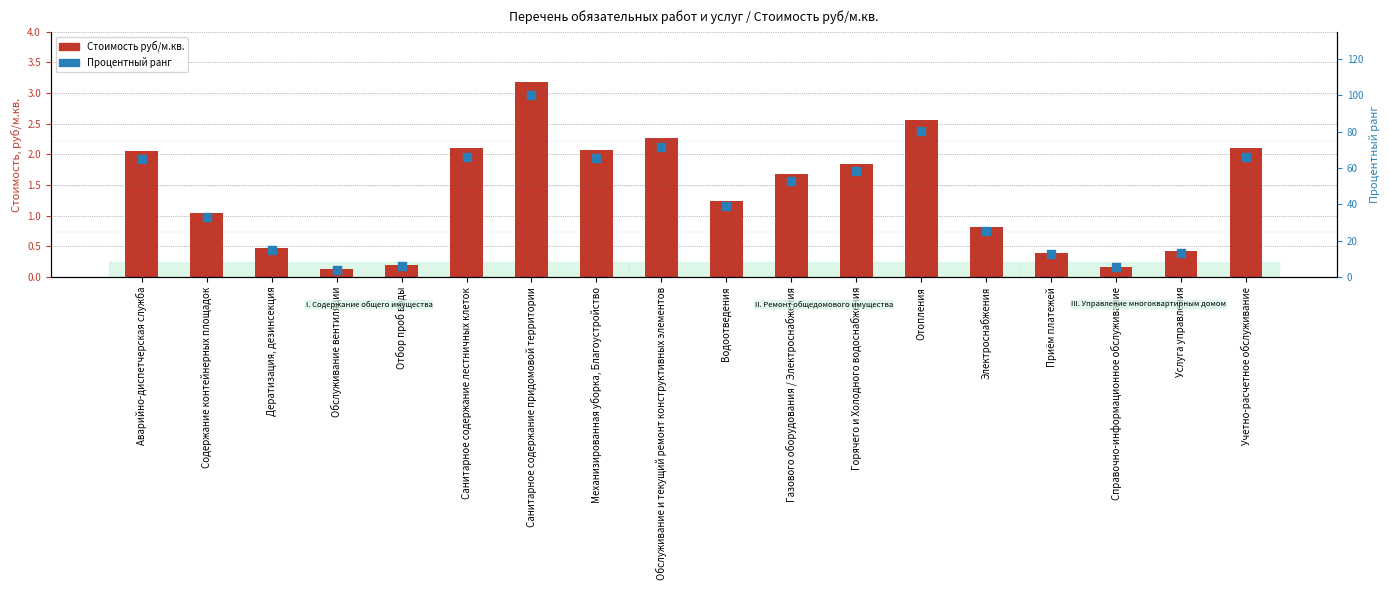

Is the value of Процентный ранг at Обслуживание вентиляции greater than the value of Стоимость руб/м.кв. at Услуга управления?

Yes